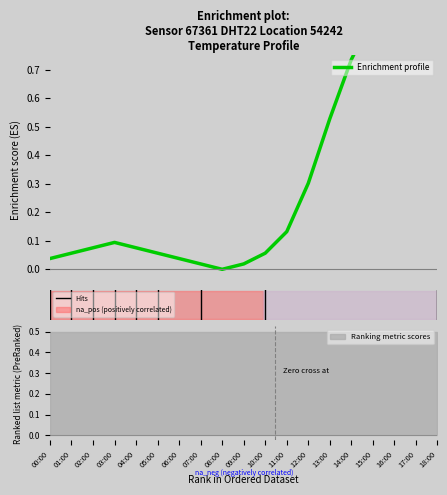

List the labels in order of value, largest first.

16:00, 17:00, 15:00, 18:00, 14:00, 13:00, 12:00, 11:00, 03:00, 02:00, 04:00, 01:00, 05:00, 10:00, 00:00, 06:00, 07:00, 09:00, 08:00